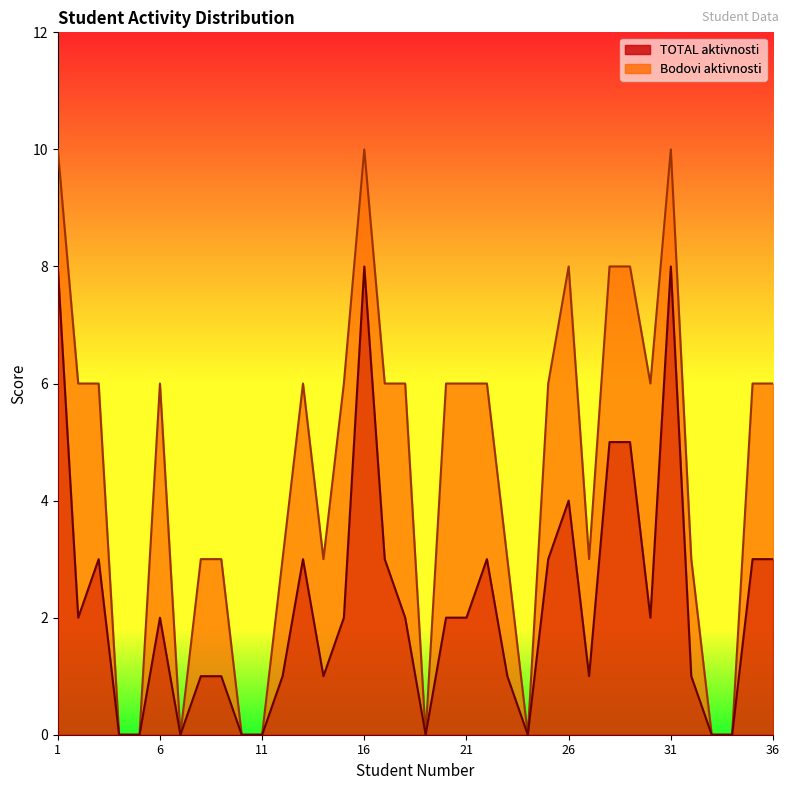

At which category is the sum across all series the highest?

1